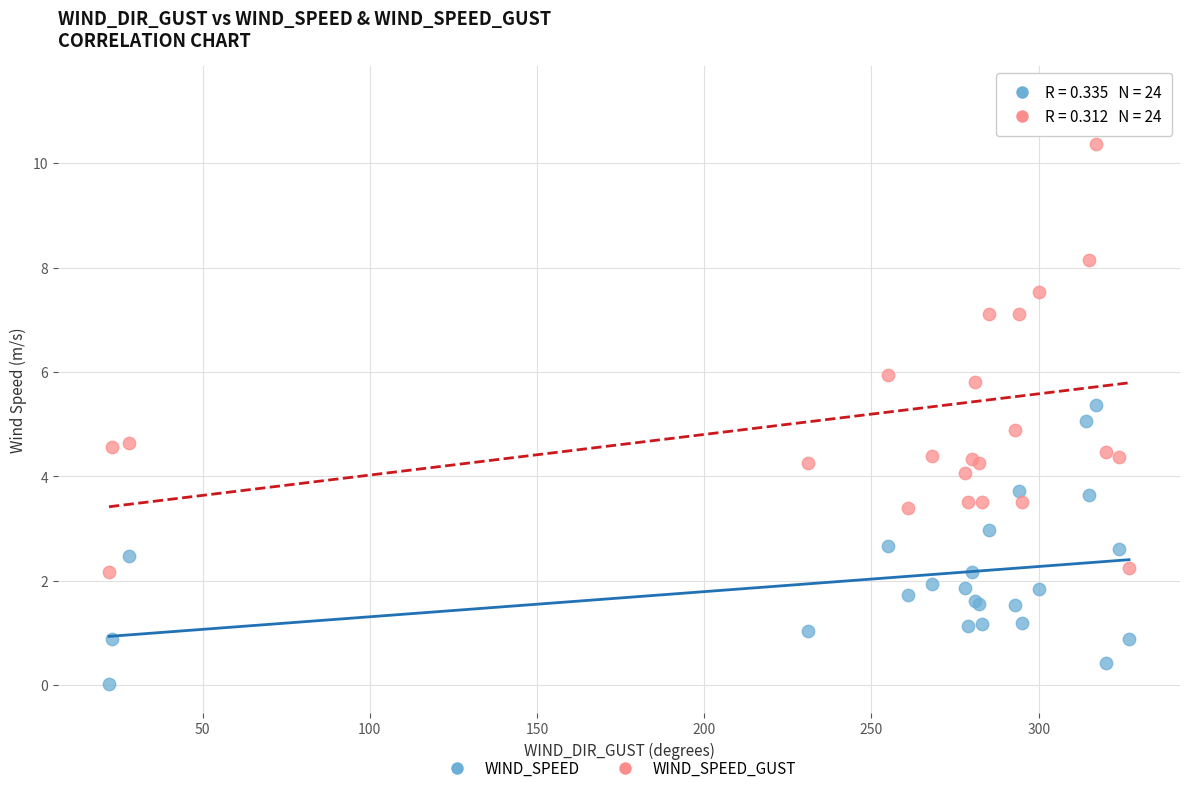

Which series has the widest spread of Y values?

WIND_SPEED_GUST